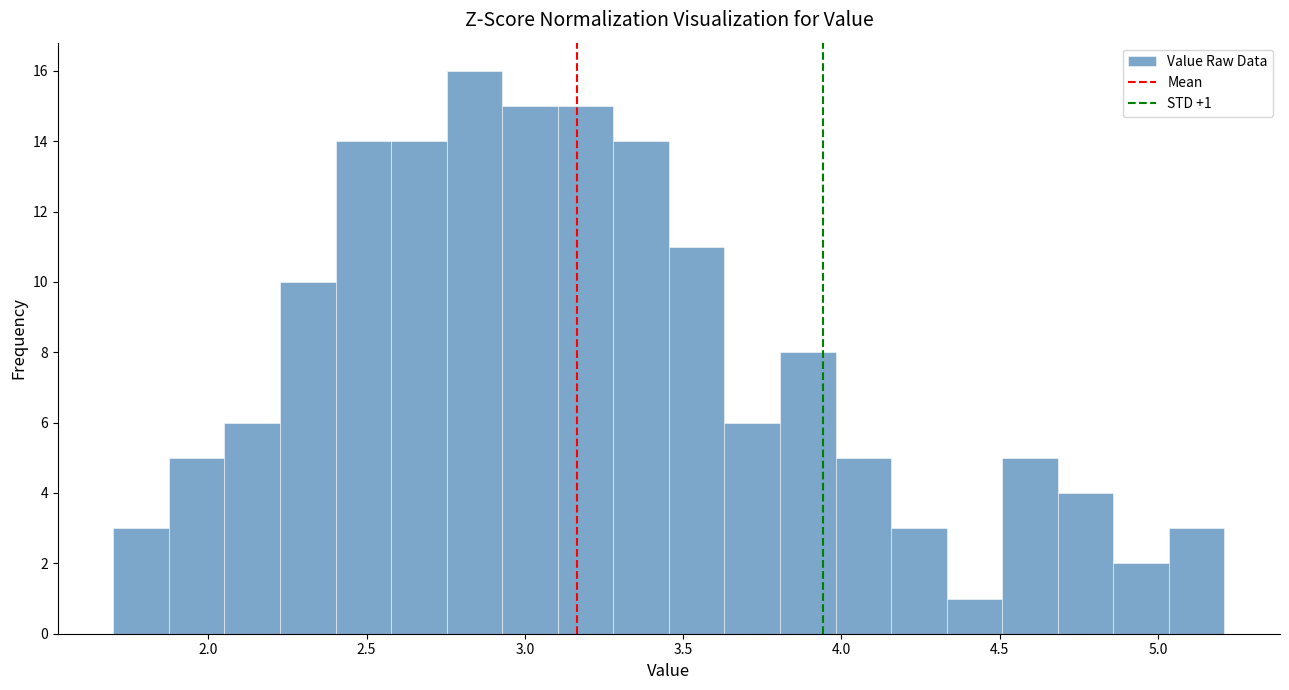

Around what value on the x-axis is the tallest bar? Give the approximate position of its centre, as read against the axis.

2.85